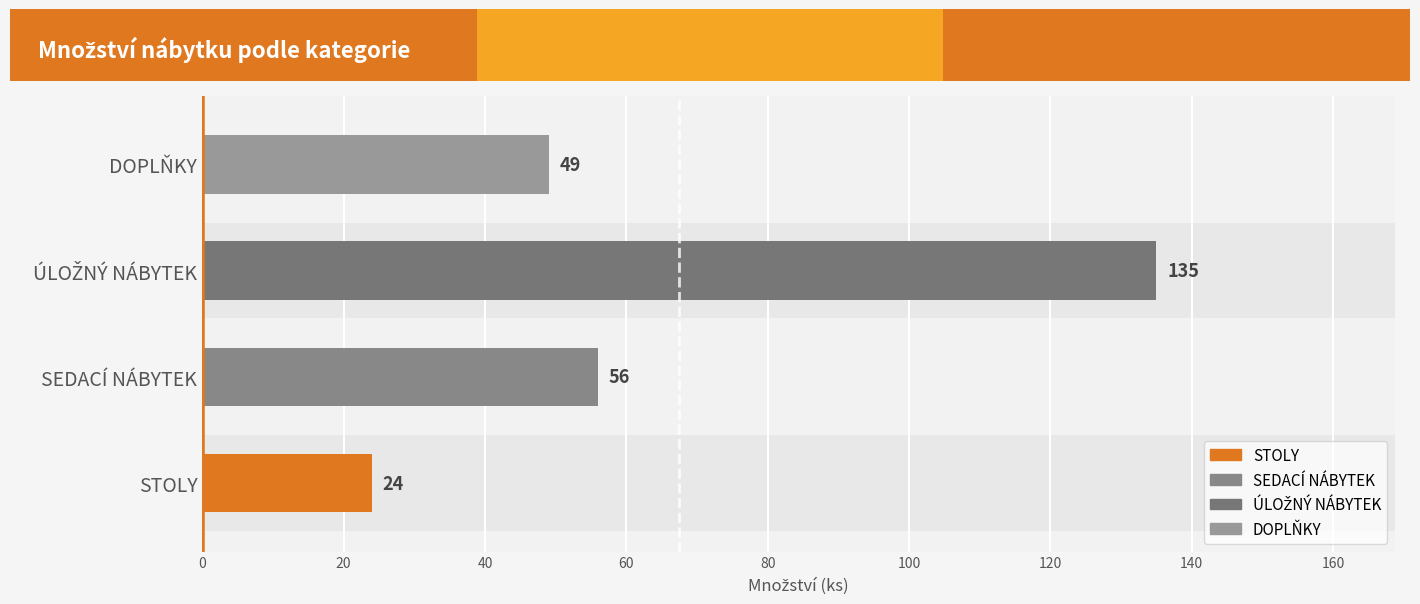

What is the greatest value displayed?

135